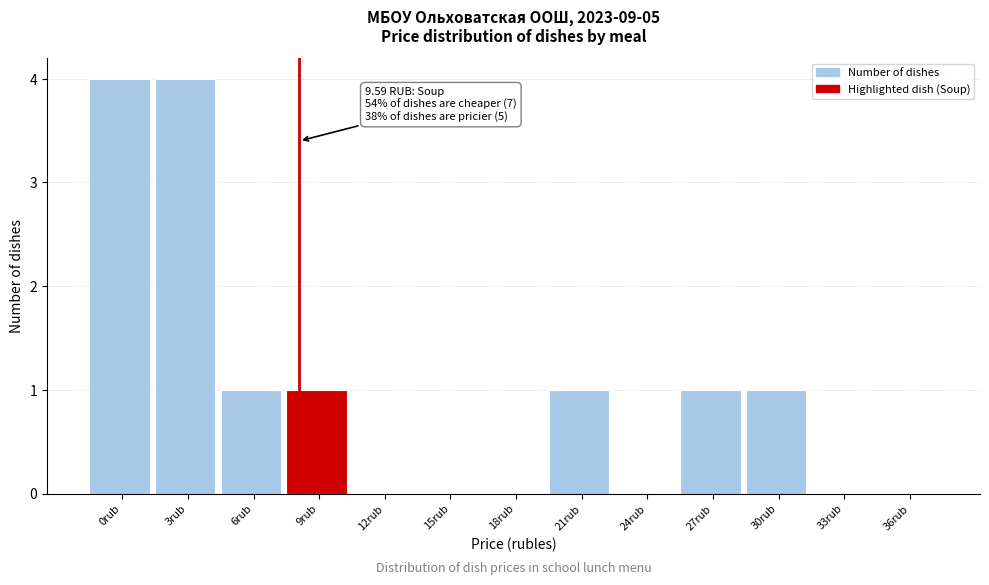

Reading right to left, what are all the values shown in this chart?

36rub=0	33rub=0	30rub=1	27rub=1	24rub=0	21rub=1	18rub=0	15rub=0	12rub=0	9rub=1	6rub=1	3rub=4	0rub=4